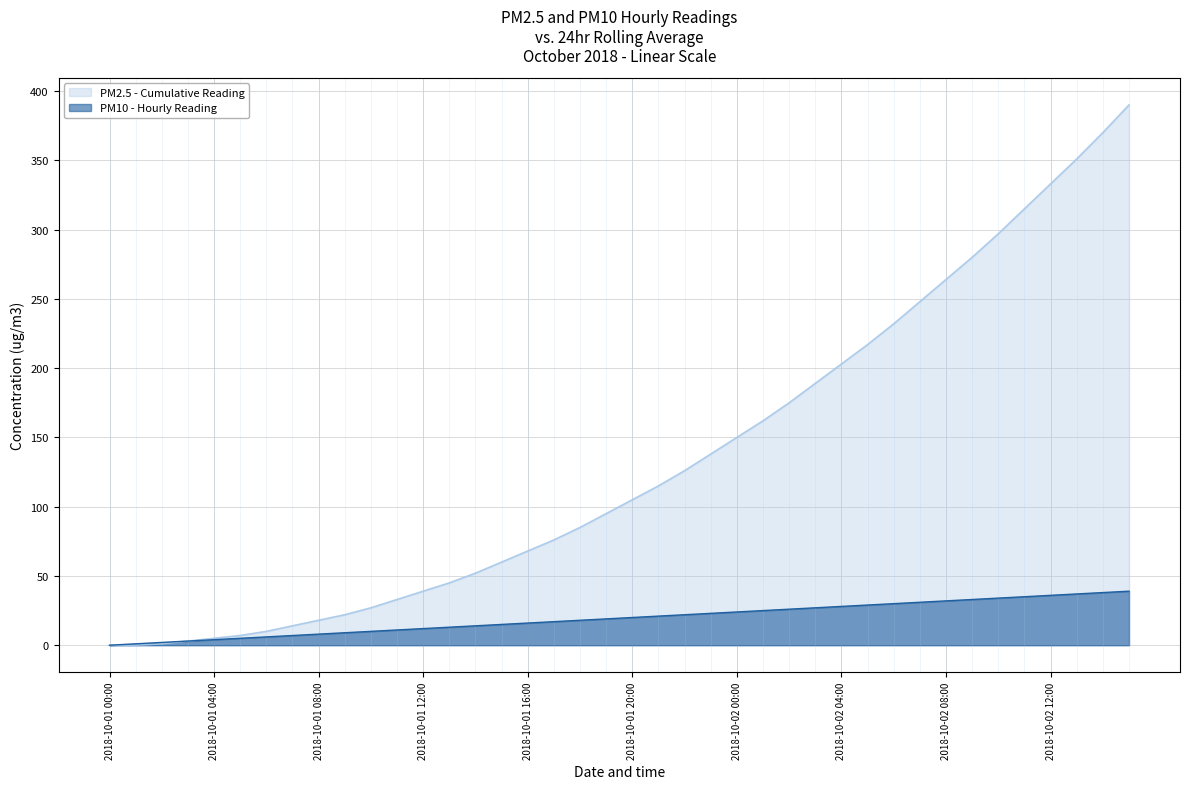

What is the approximate value at 2018-10-02 00:00?

24